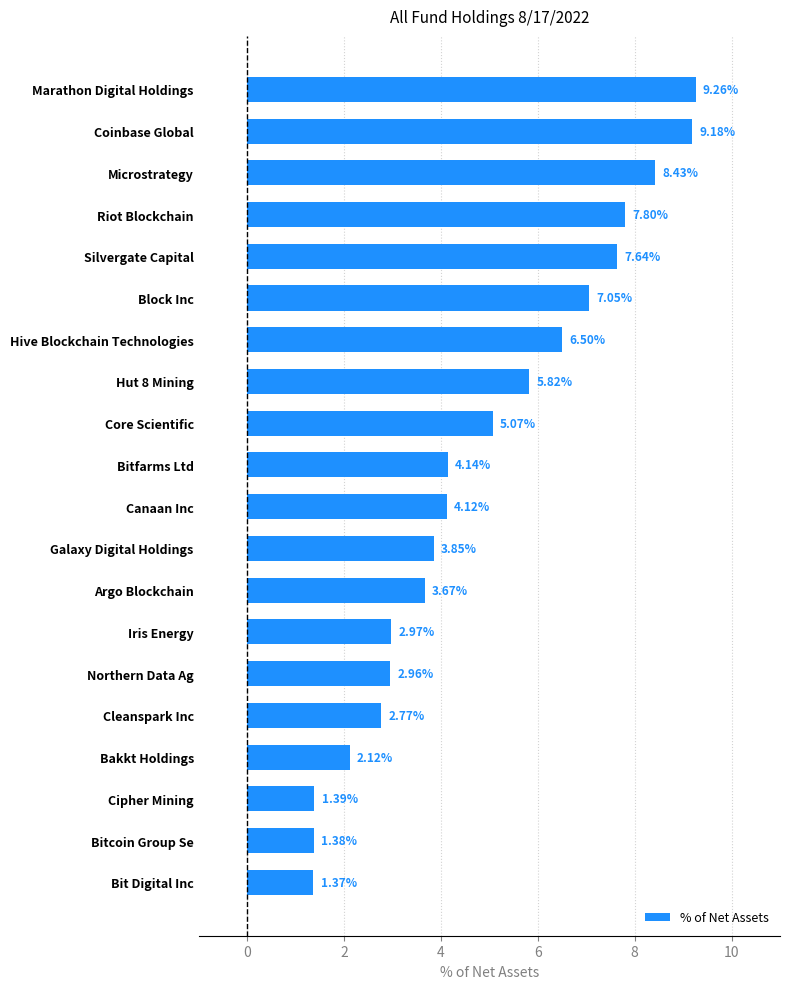

Rank the categories by value from lowest to highest.

Bit Digital Inc, Bitcoin Group Se, Cipher Mining, Bakkt Holdings, Cleanspark Inc, Northern Data Ag, Iris Energy, Argo Blockchain, Galaxy Digital Holdings, Canaan Inc, Bitfarms Ltd, Core Scientific, Hut 8 Mining, Hive Blockchain Technologies, Block Inc, Silvergate Capital, Riot Blockchain, Microstrategy, Coinbase Global, Marathon Digital Holdings